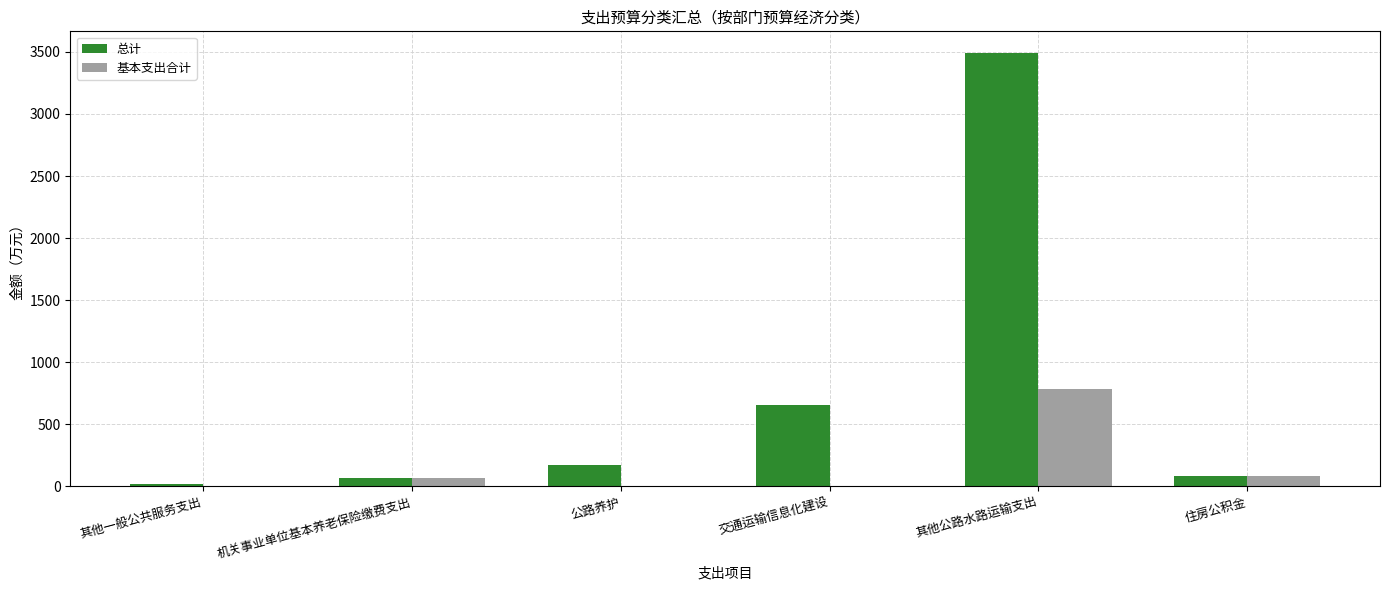

What are all the series names shown in the legend?

总计, 基本支出合计